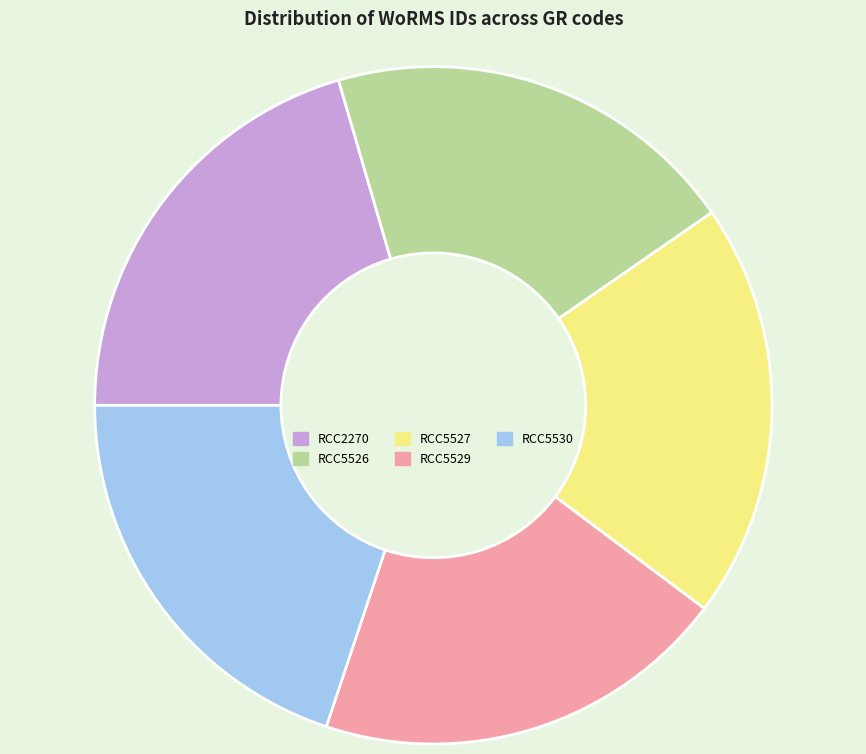

Do RCC2270 and RCC5527 together represent more than half of the pie?

No